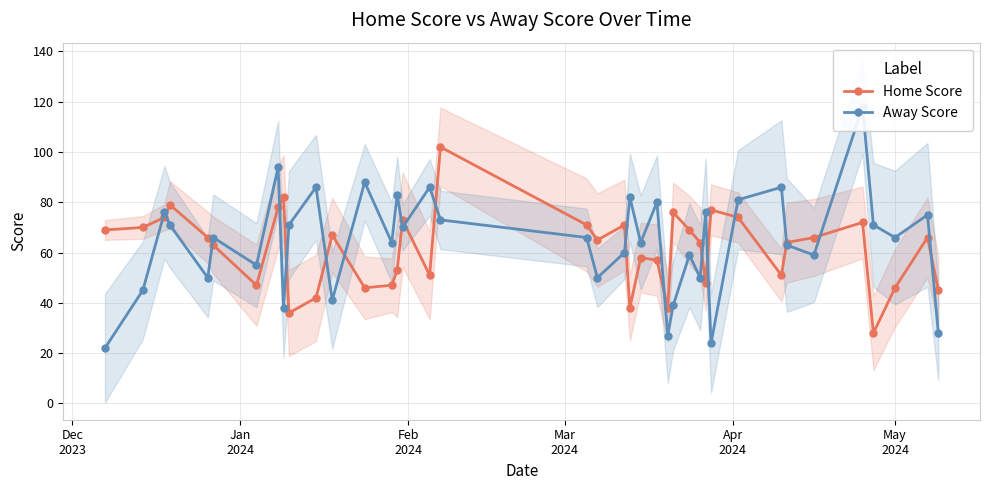

Which series has the widest spread of values?

Away Score